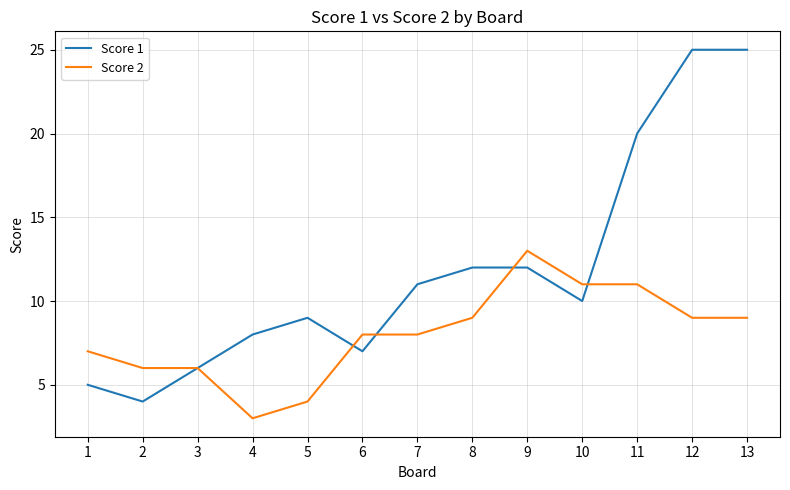

What is the minimum value for Score 1?

4